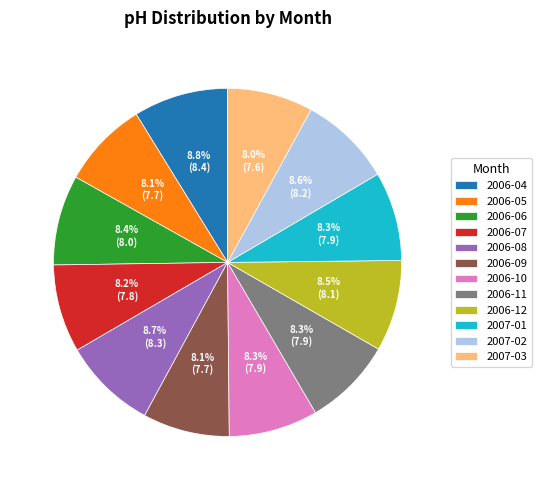

To the nearest percent, what portion does 2007-01 represent?

8%